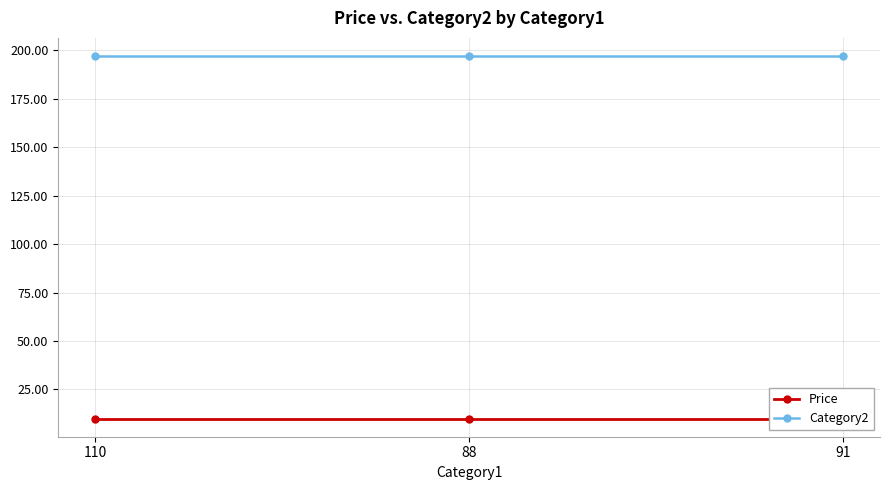

Which series has the largest total across all categories?

Category2